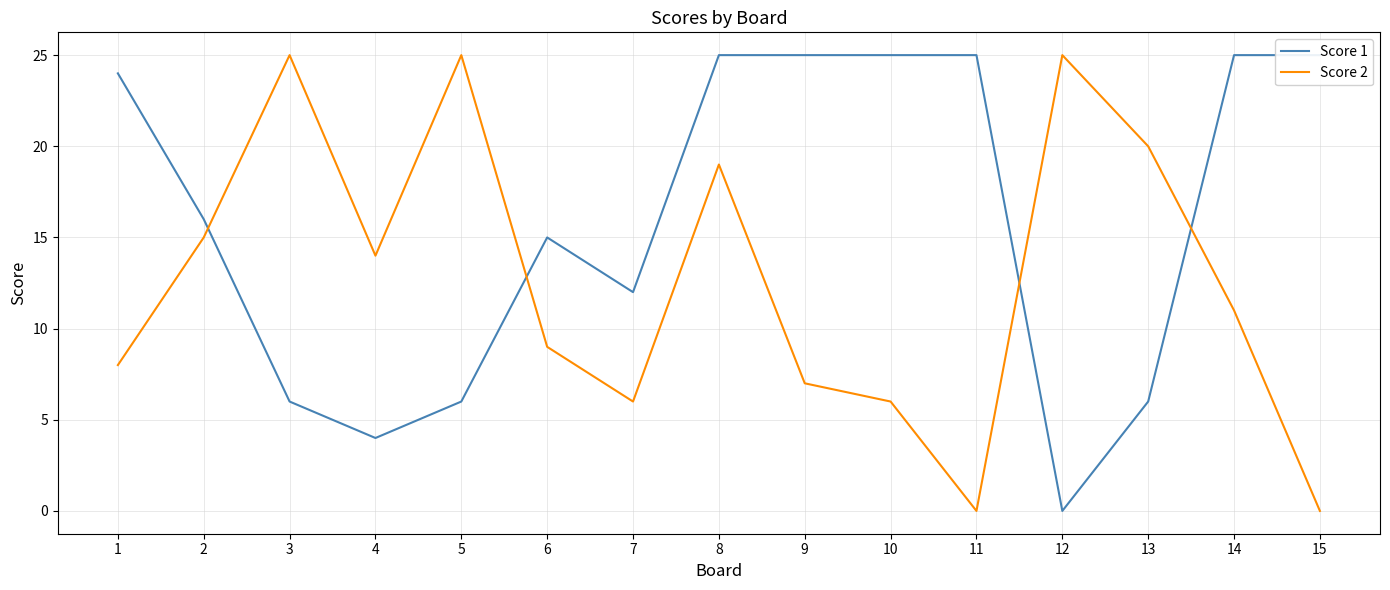

How many interior local valleys does the Score 1 series have?

3